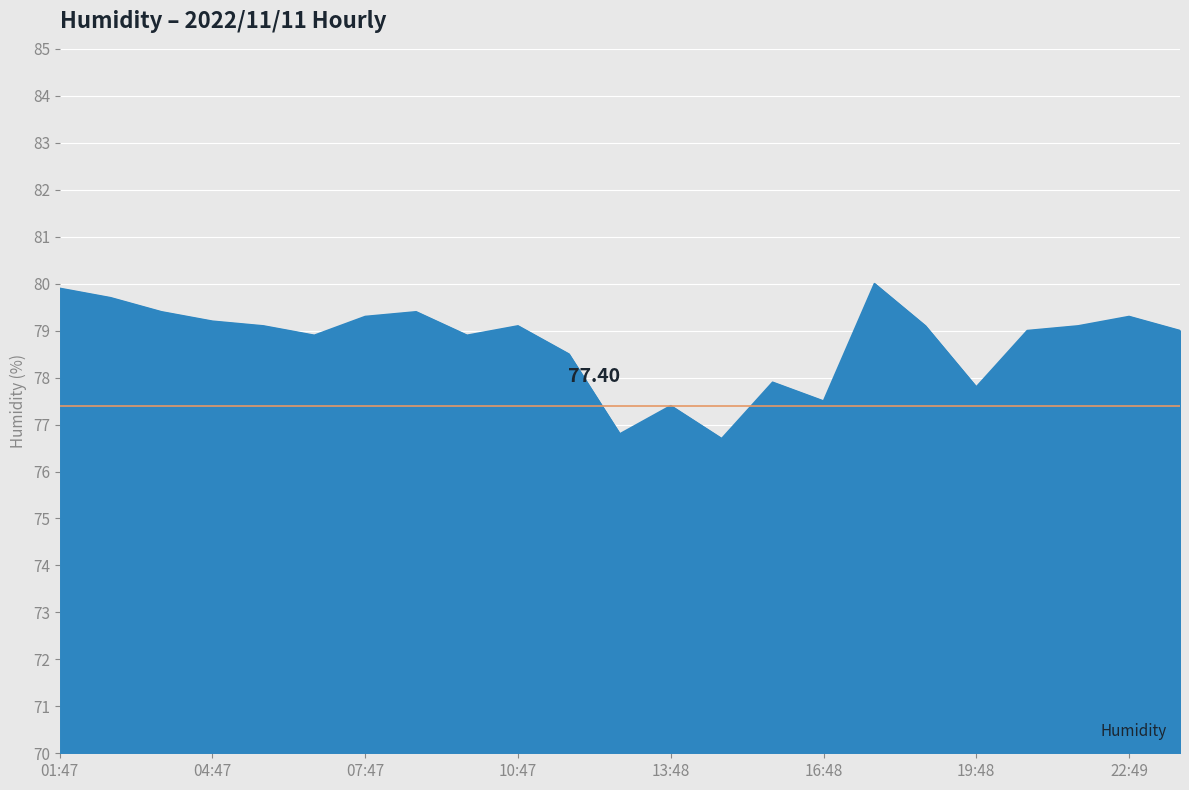

What is the difference between the maximum and minimum values?

3.3